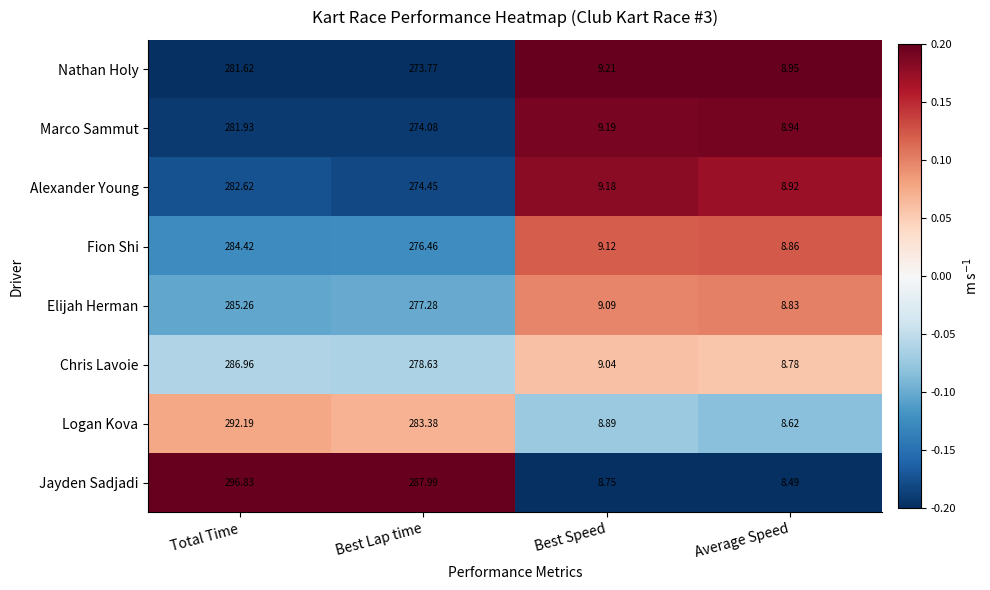

At Average Speed, list the series in order from largest to smallest.

Nathan Holy, Marco Sammut, Alexander Young, Fion Shi, Elijah Herman, Chris Lavoie, Logan Kova, Jayden Sadjadi